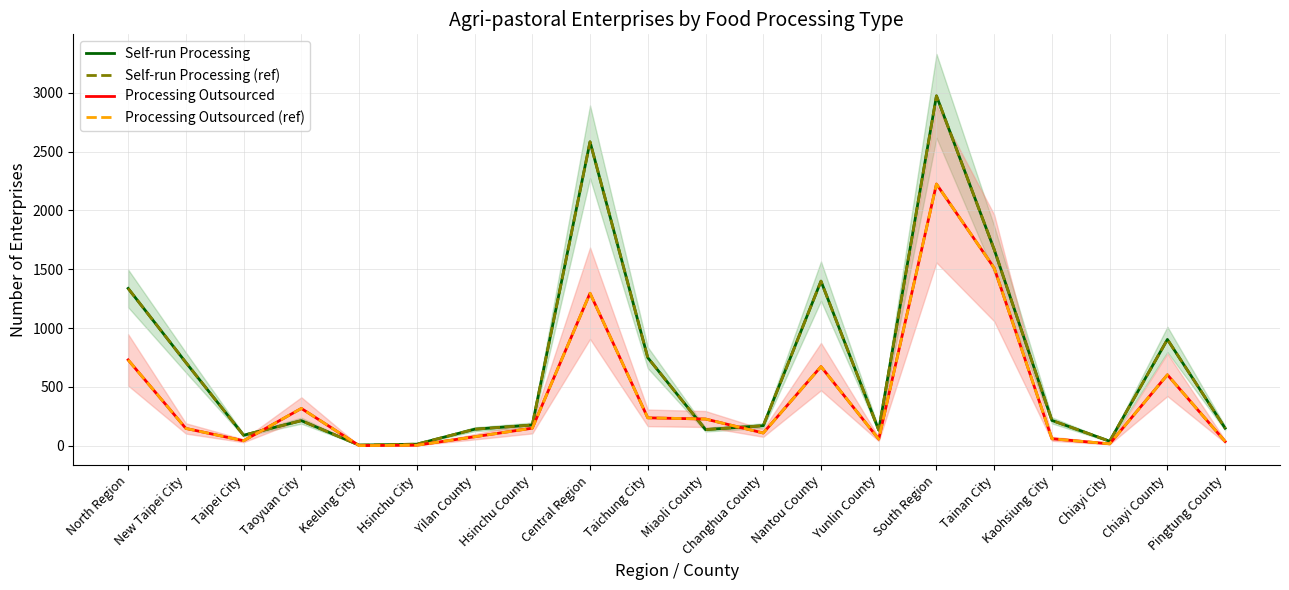

What is the total value across all series at Kaohsiung City?

544